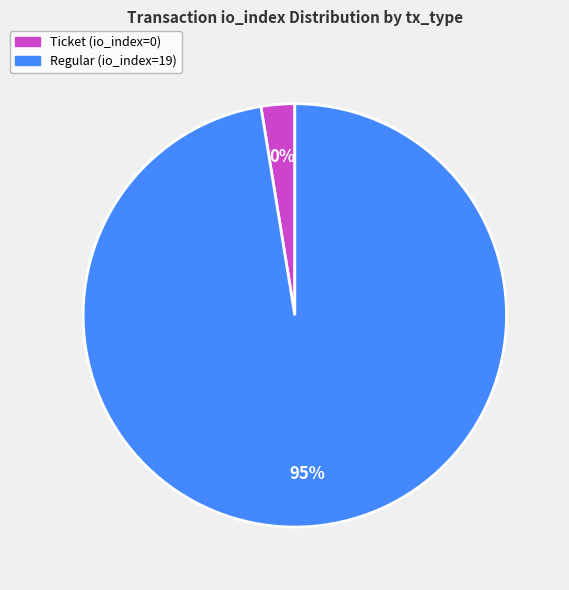

What is the majority slice?

Regular (io_index=19)